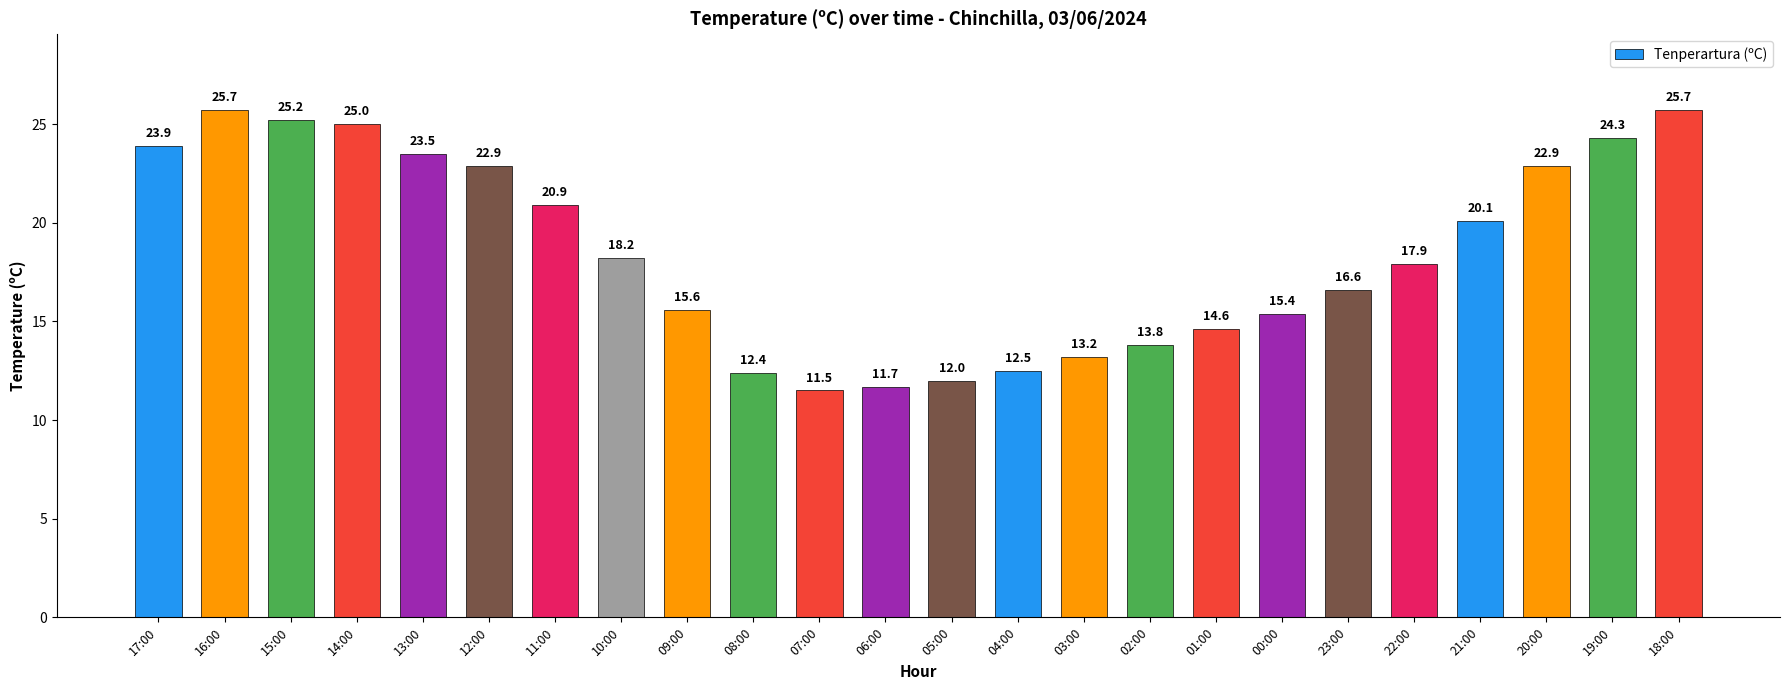

What is the difference between the maximum and minimum values?

14.2